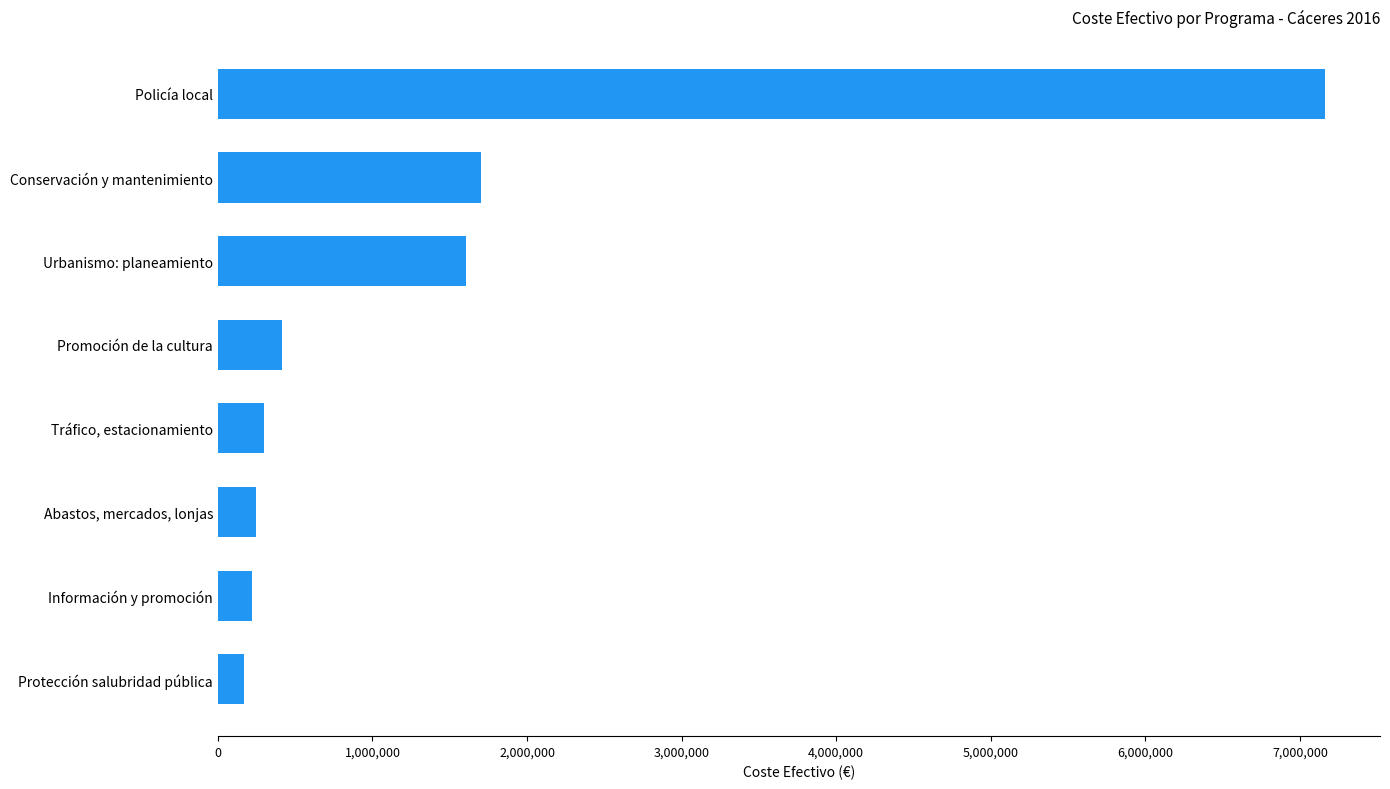

What is the difference between the second highest and second lowest values?

1481616.3